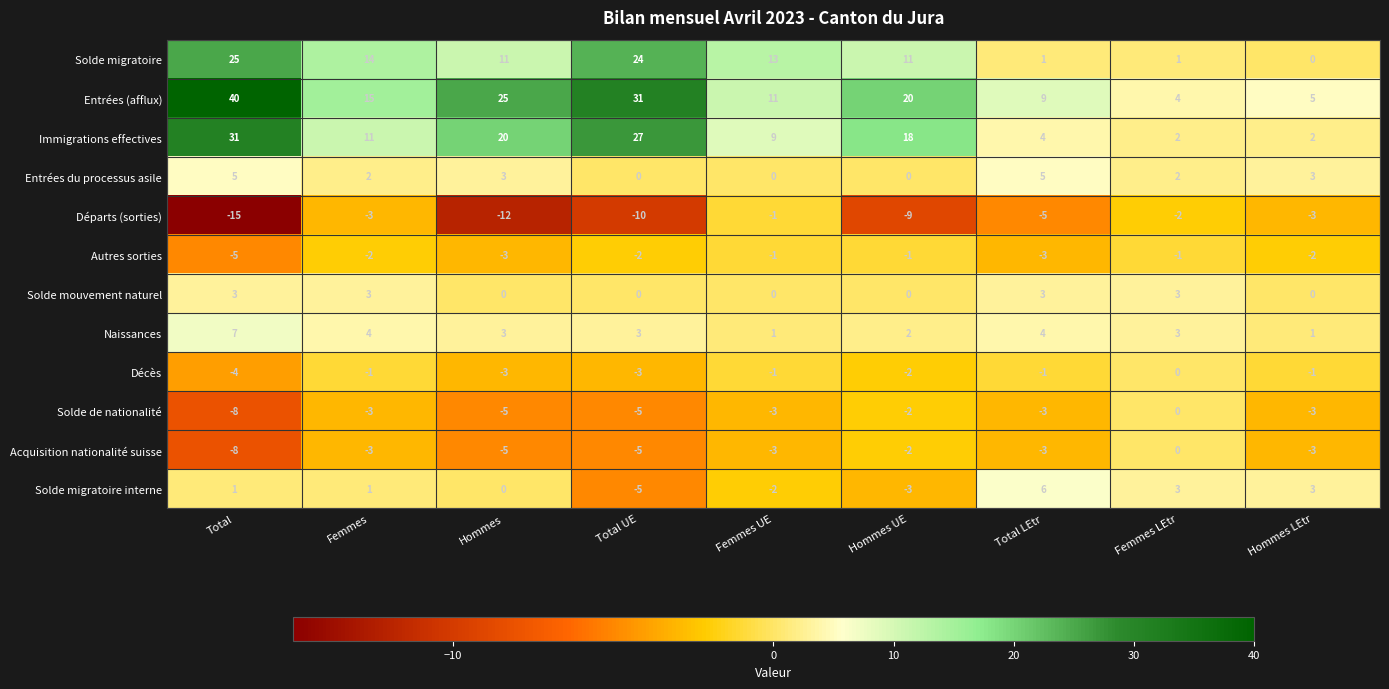

The value of Immigrations effectives at Hommes LEtr is 4. True or false?

False